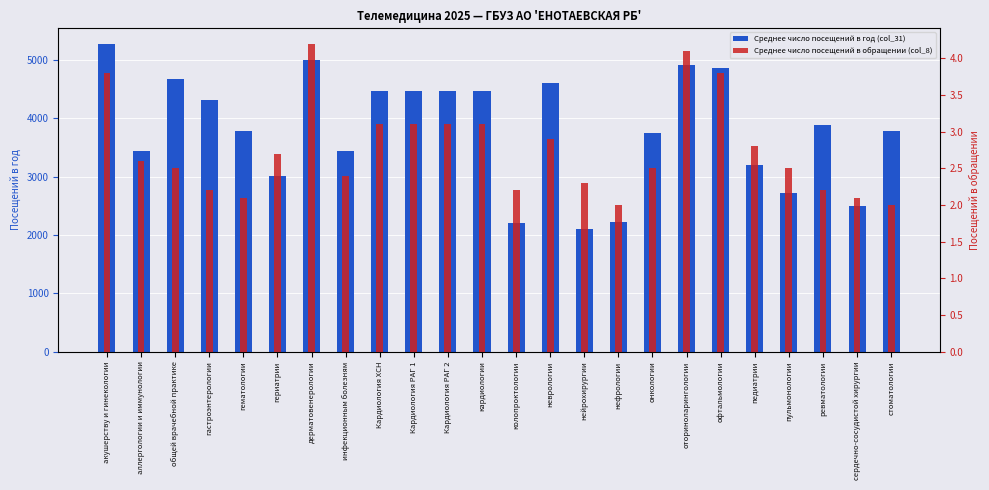

At which label is Среднее число посещений в обращении (col_8) closest to 3?

Кардиология ХСН